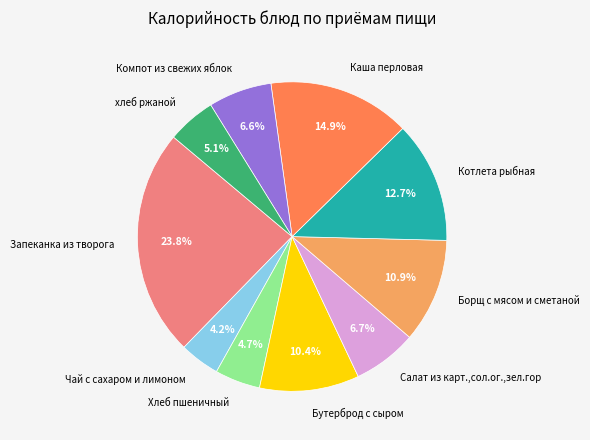

How many segments does this pie chart have?

10